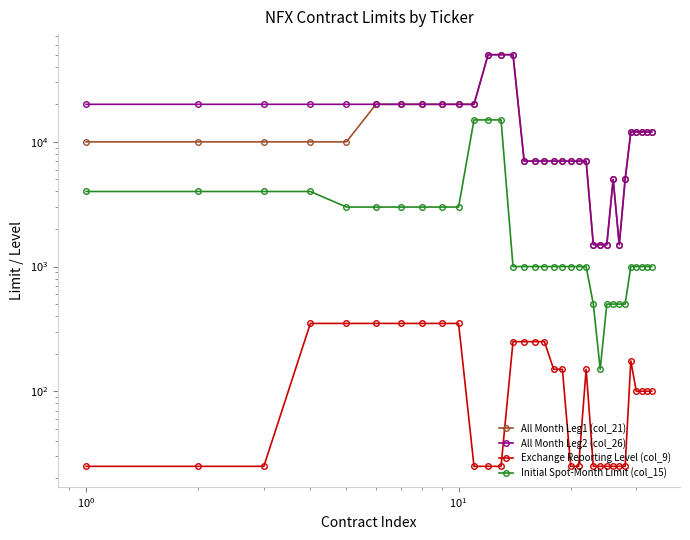

List the series in order of their peak value, highest first.

All Month Leg1 (col_21), All Month Leg2 (col_26), Initial Spot-Month Limit (col_15), Exchange Reporting Level (col_9)